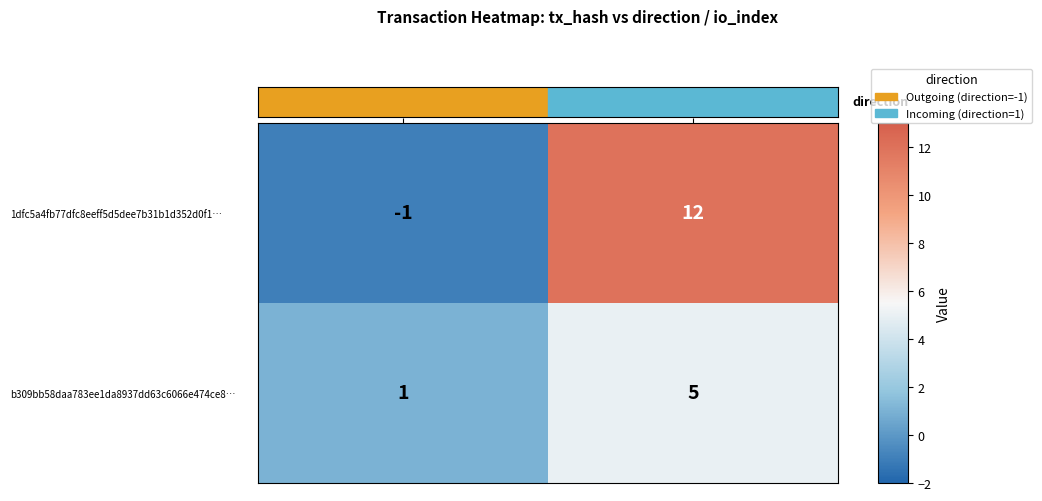

What is the difference between the maximum and minimum values in the 1dfc5a4fb77dfc8eeff5d5dee7b31b1d352d0f1… series?

13